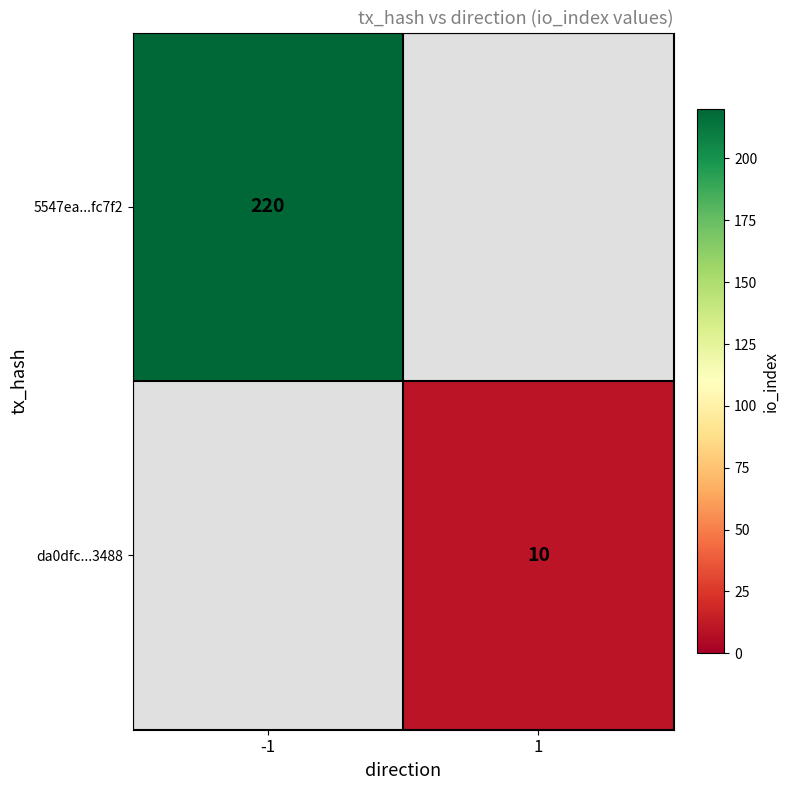

True or false: da0dfc...3488 has a value of 10 at 1.

True